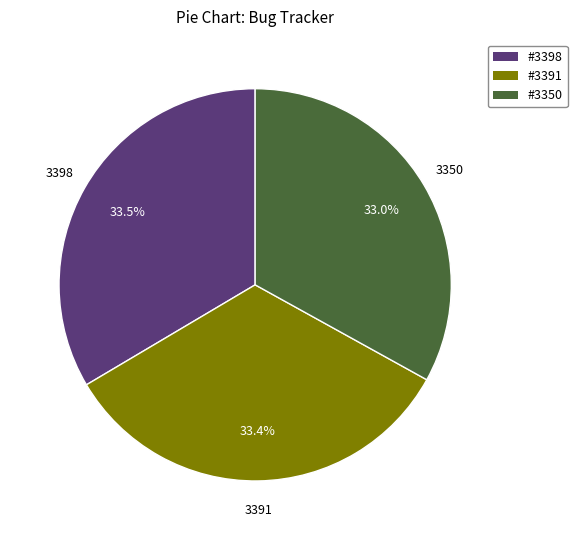

Count the number of slices in the pie.

3